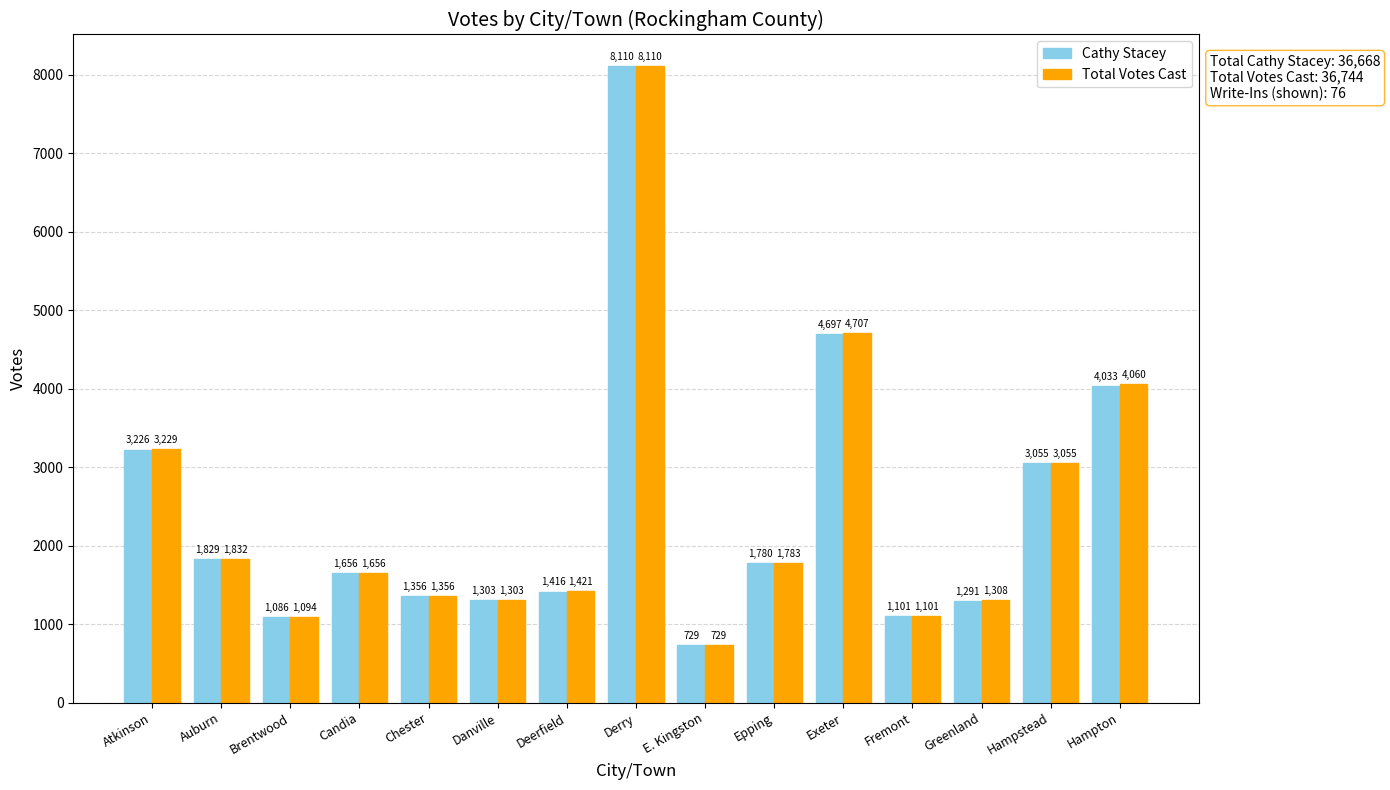

Rank the categories by Cathy Stacey value from highest to lowest.

Derry, Exeter, Hampton, Atkinson, Hampstead, Auburn, Epping, Candia, Deerfield, Chester, Danville, Greenland, Fremont, Brentwood, E. Kingston